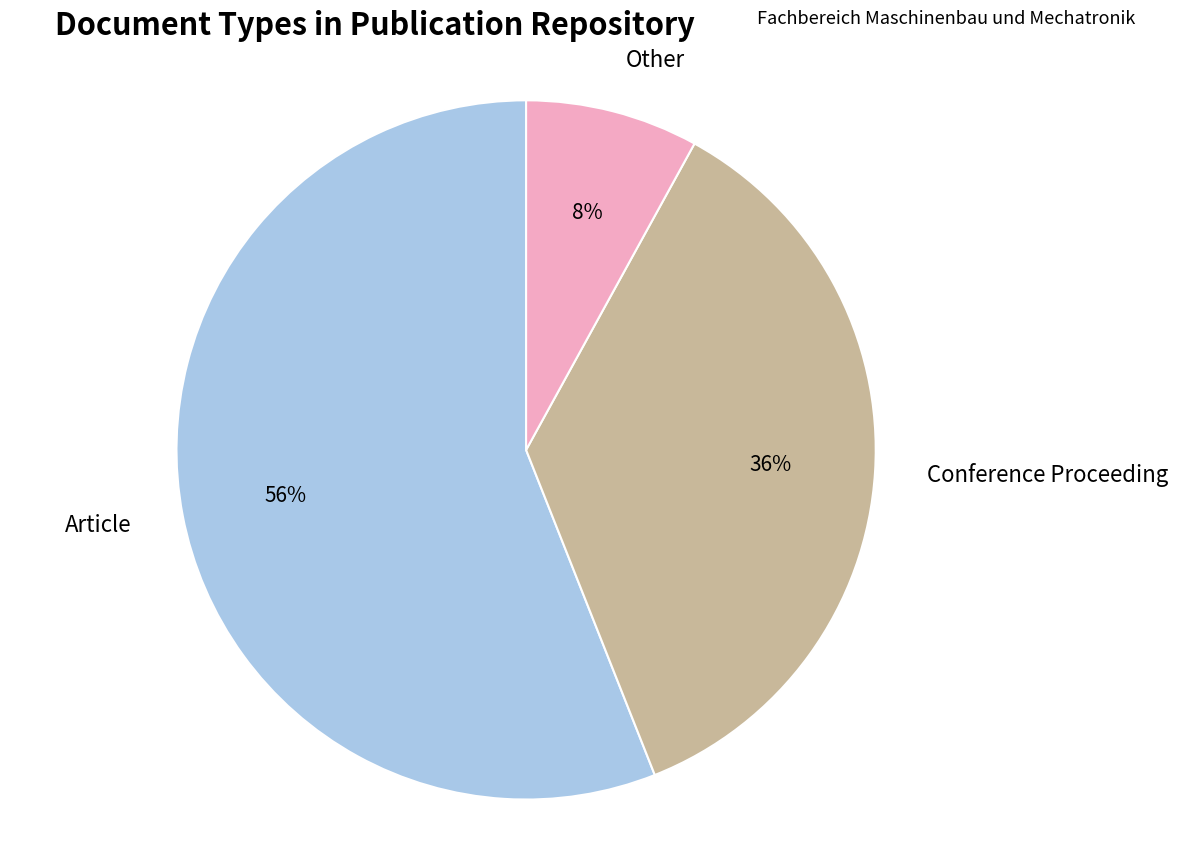

Combined, do Other and Article account for over 50%?

Yes